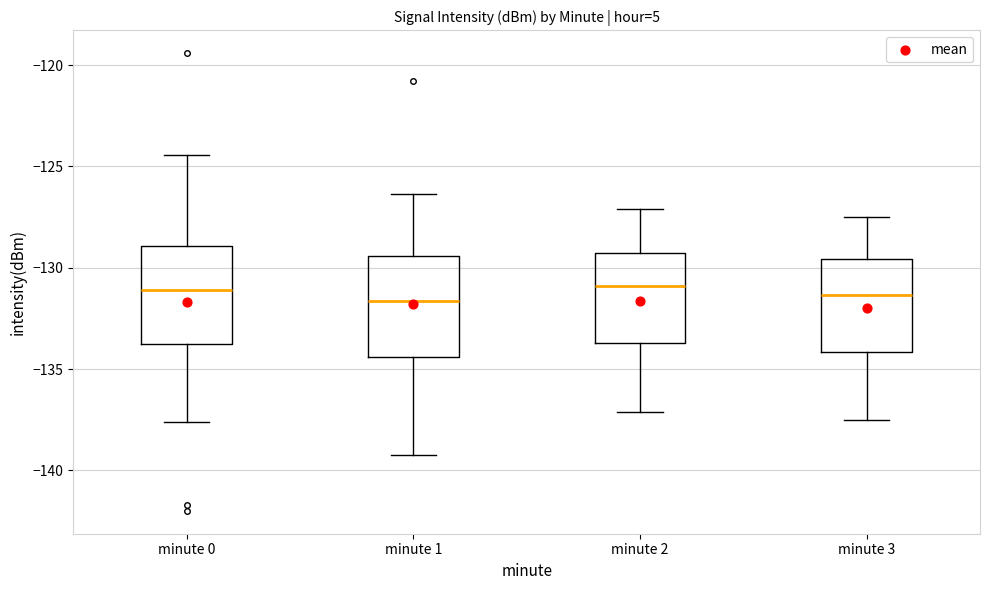

Reading left to right, transcribe this box plot: for each box, give where its median line is, the range the box spans, and where its two whiskers end, as read against the y-axis. The values are not printed on the chart, so give them approximately, as read against the axis.

minute 0: median -131.0, box -134.0 to -129.0, whiskers -137.5 to -124.5
minute 1: median -131.5, box -134.5 to -129.5, whiskers -139.0 to -126.5
minute 2: median -131.0, box -133.5 to -129.0, whiskers -137.0 to -127.0
minute 3: median -131.5, box -134.0 to -129.5, whiskers -137.5 to -127.5